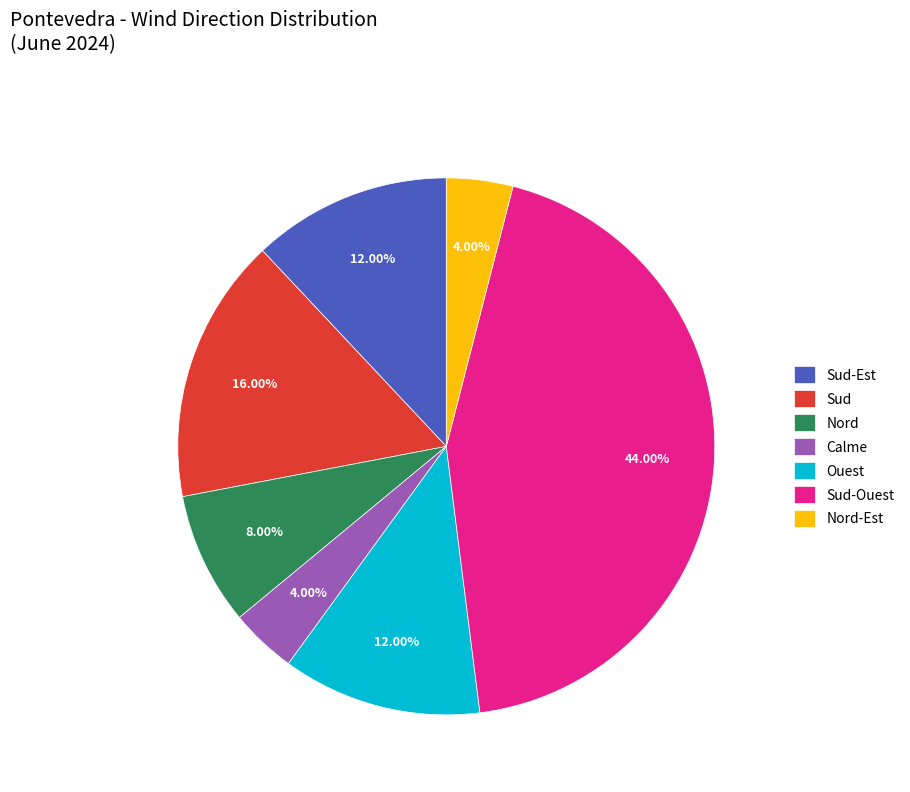

Count the number of slices in the pie.

7